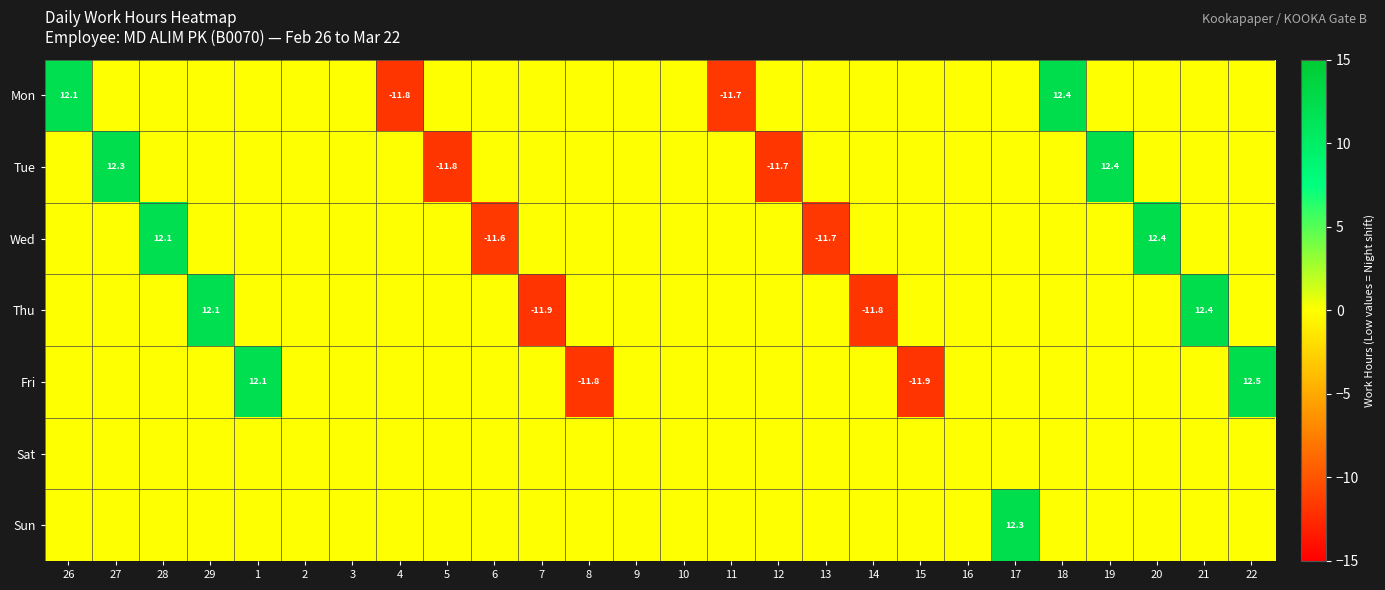

True or false: Thu has a value of -17.1 at 7.

False